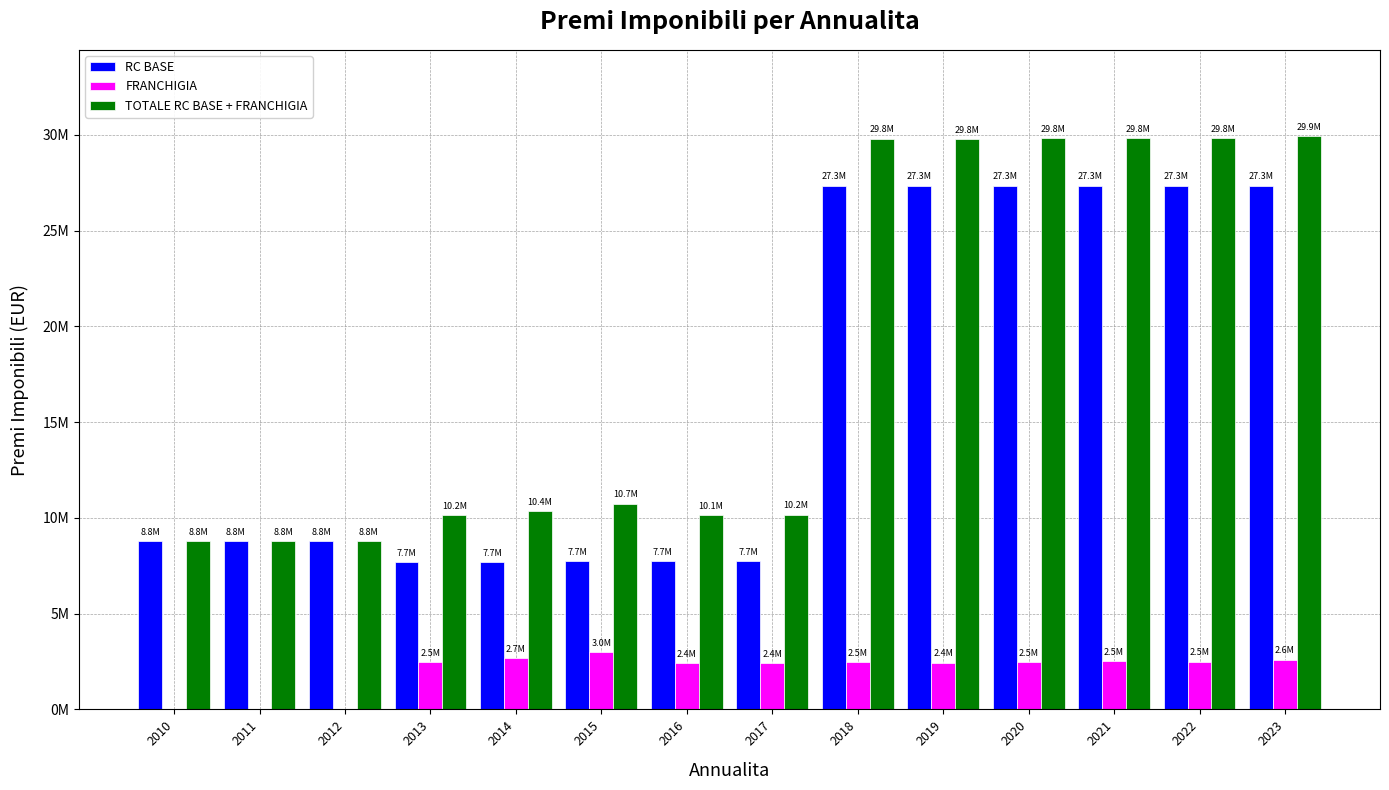

Are the bars horizontal?

No